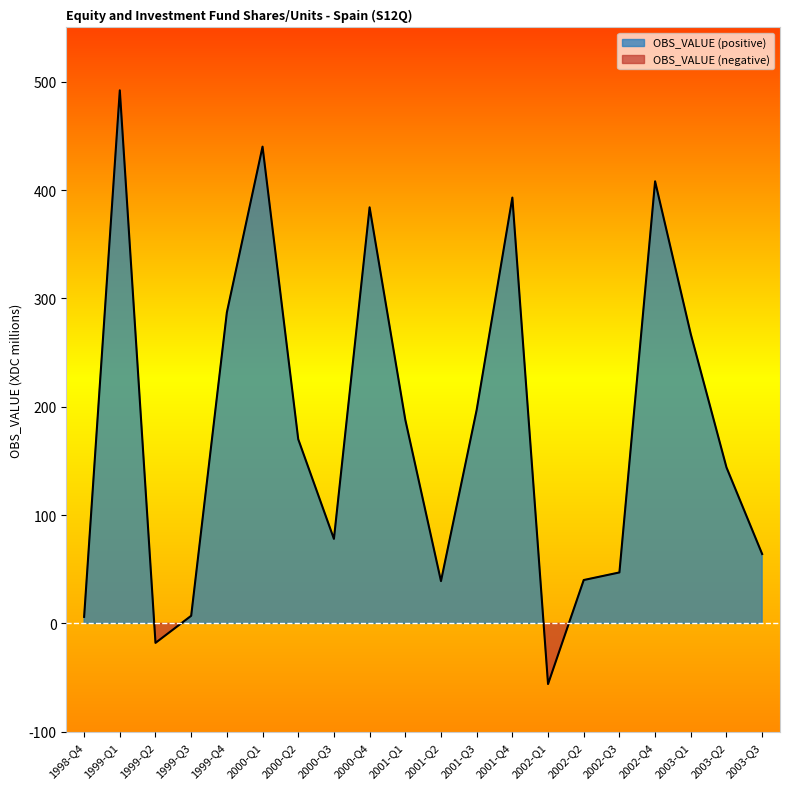

At which category does the chart reach its peak across all series?

1999-Q1